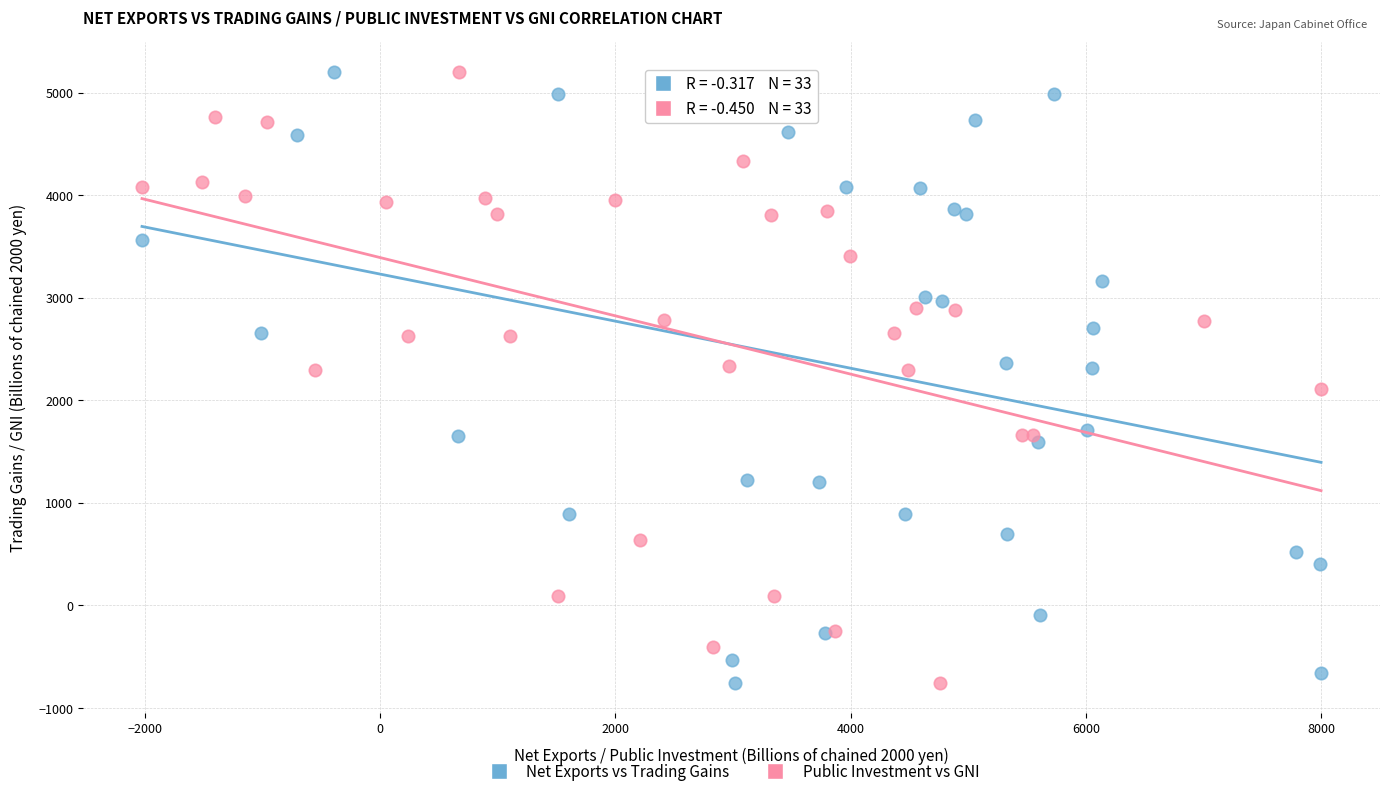

What are all the series names shown in the legend?

Net Exports vs Trading Gains, Public Investment vs GNI